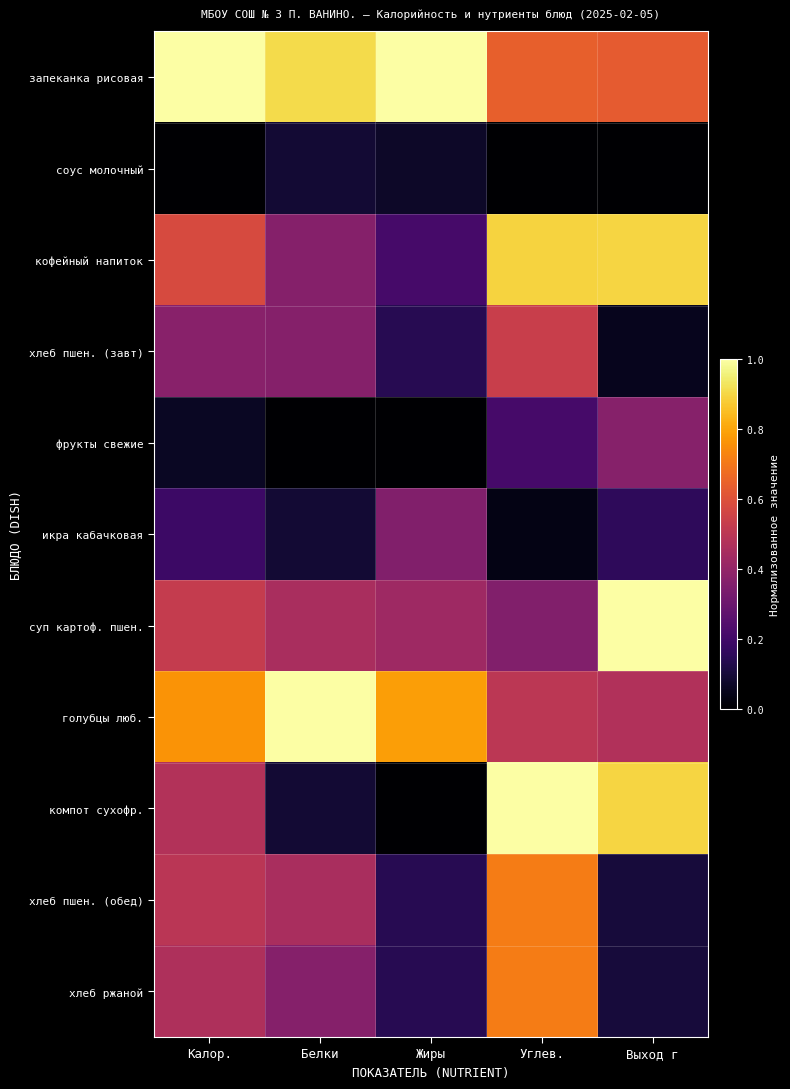

Rank the series at Белки from highest to lowest value.

голубцы люб., запеканка рисовая, суп картоф. пшен., хлеб пшен. (обед), кофейный напиток, хлеб пшен. (завт), хлеб ржаной, соус молочный, икра кабачковая, компот сухофр., фрукты свежие